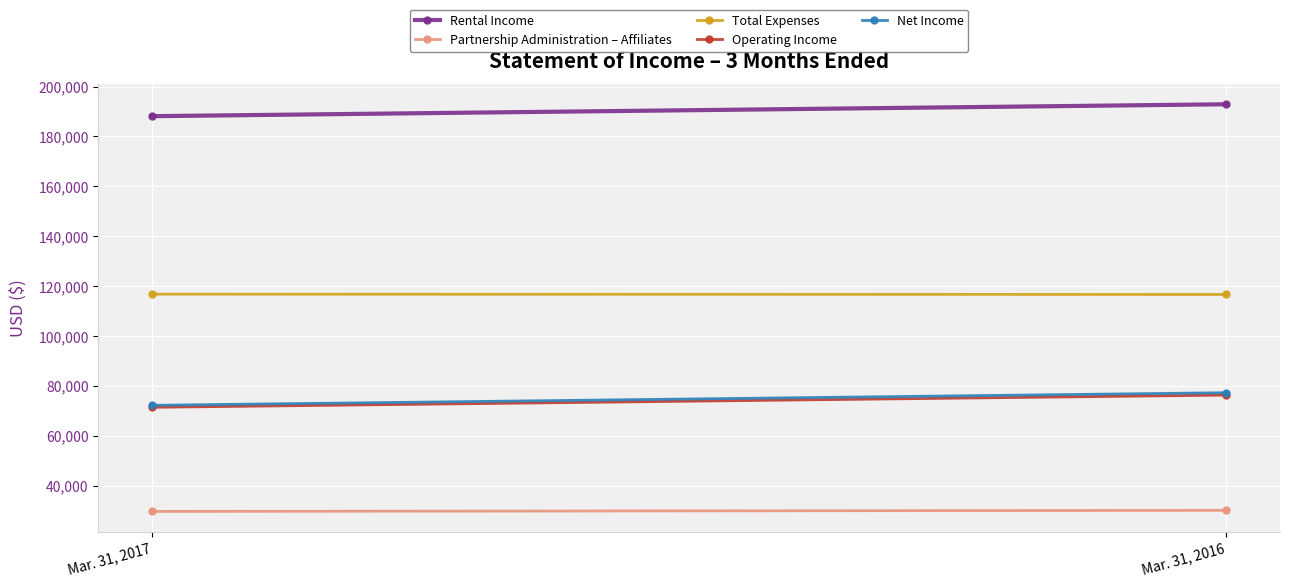

What is the value of the Total Expenses point at the 2nd from the left?

116609